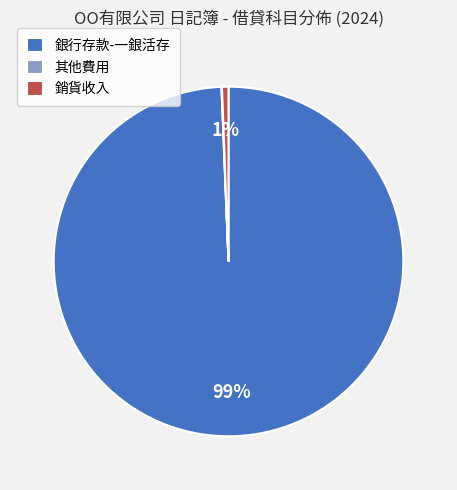

To the nearest percent, what percentage of the pie is 銀行存款-一銀活存?

99%